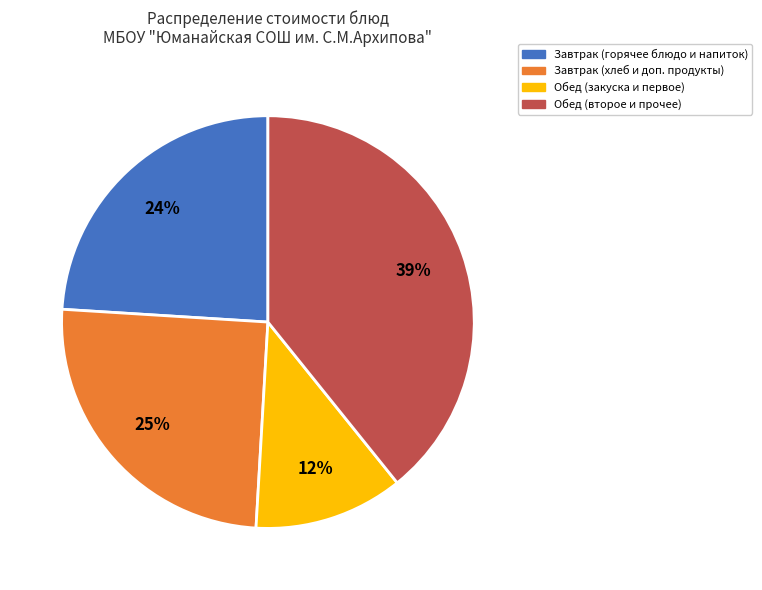

To the nearest percent, what is the average slice percentage?

25%